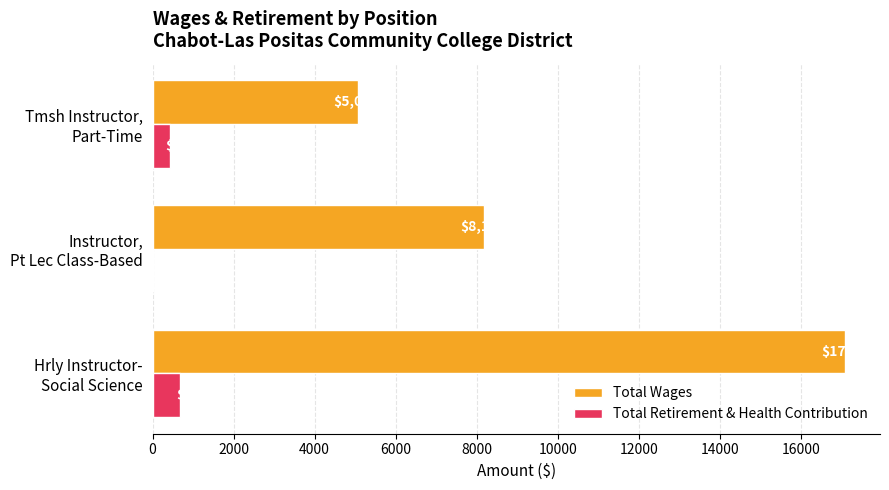

How many Total Retirement & Health Contribution values are between 0 and 684?

3